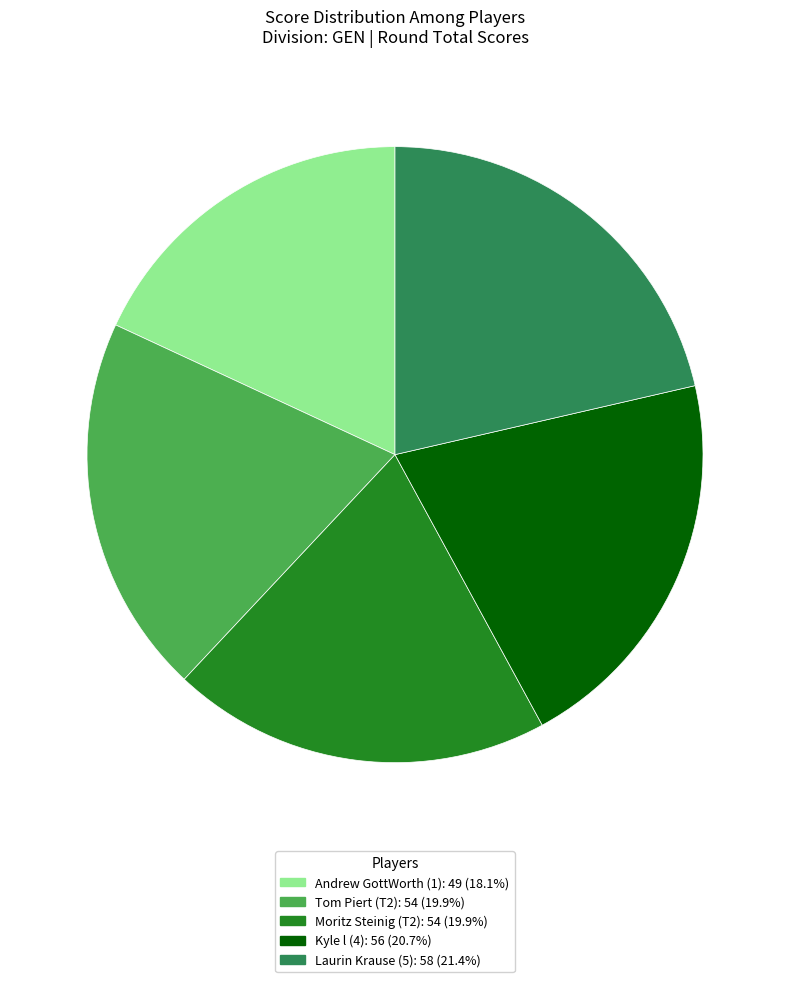

Does Laurin Krause (5) account for over 50% of the chart?

No